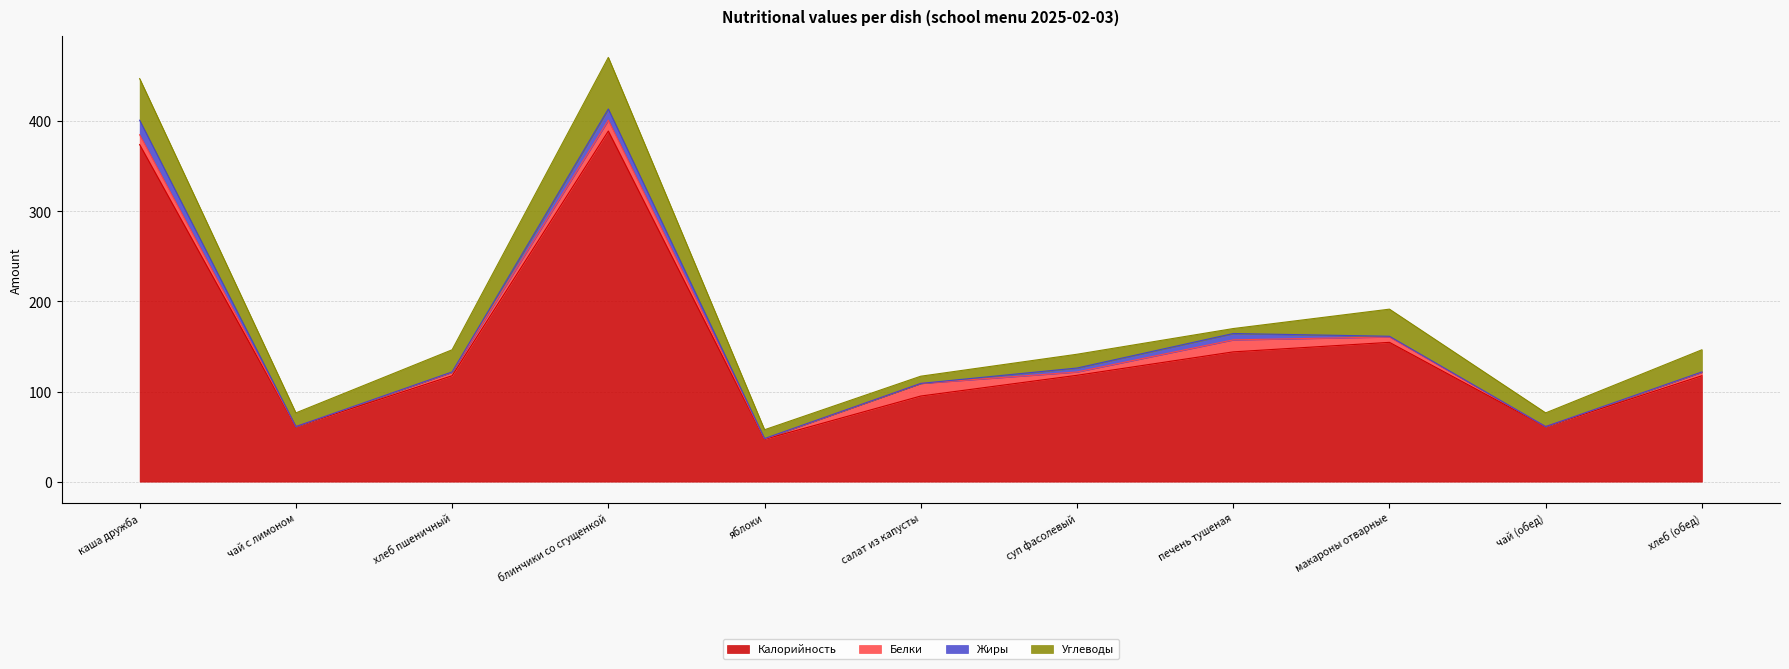

Is the value of Калорийность at печень тушеная greater than the value of Белки at салат из капусты?

Yes